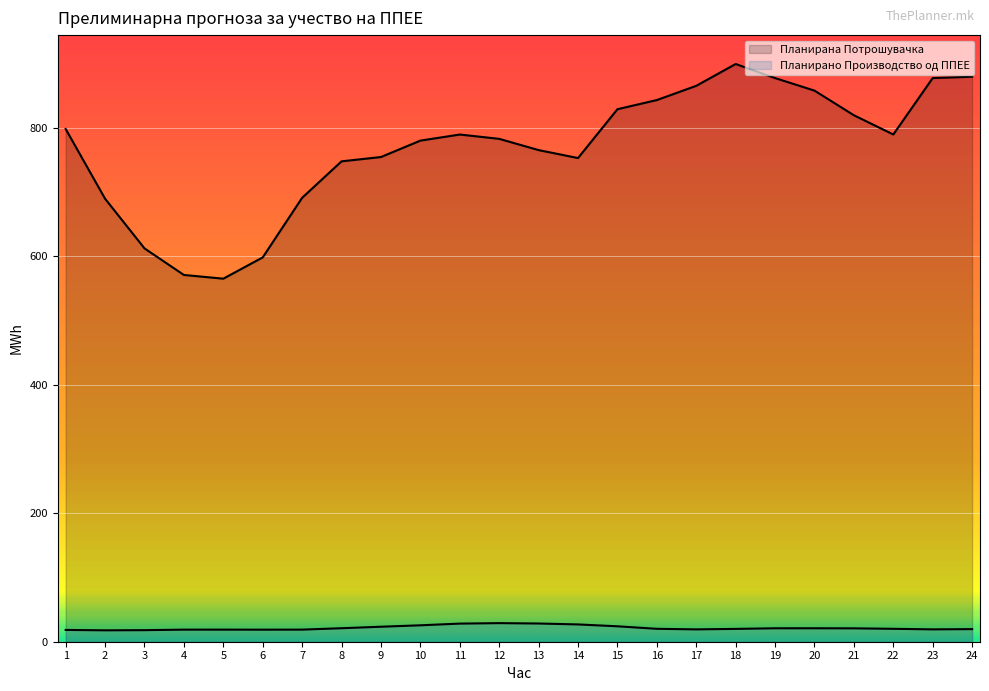

Rank the series at 21 from highest to lowest value.

Планирана Потрошувачка, Планирано Производство од ППЕЕ